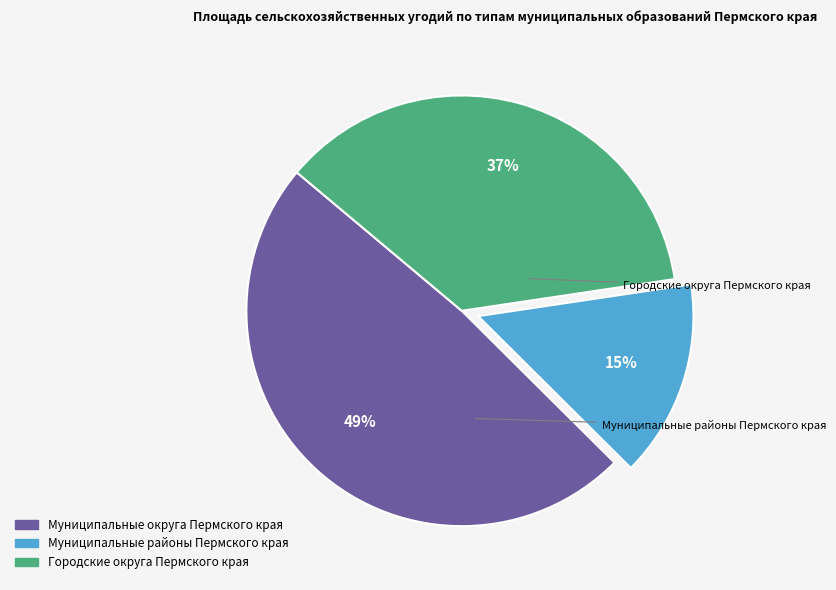

Which slice is the smallest?

Муниципальные районы Пермского края